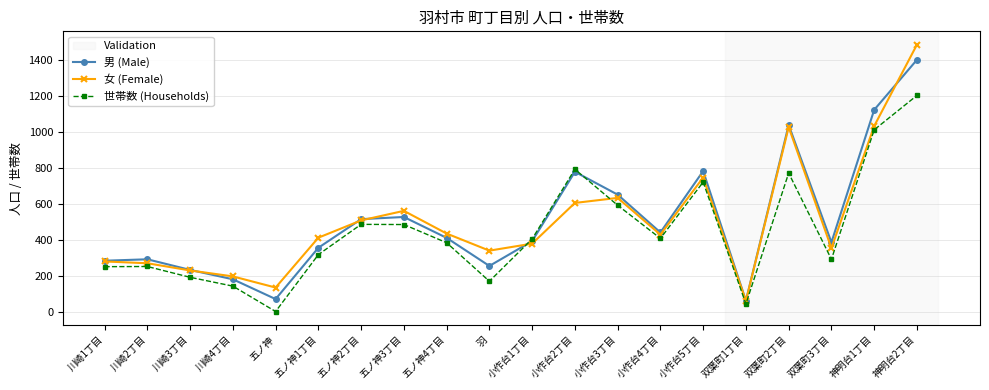

Which series has the largest range (max minus min)?

女 (Female)